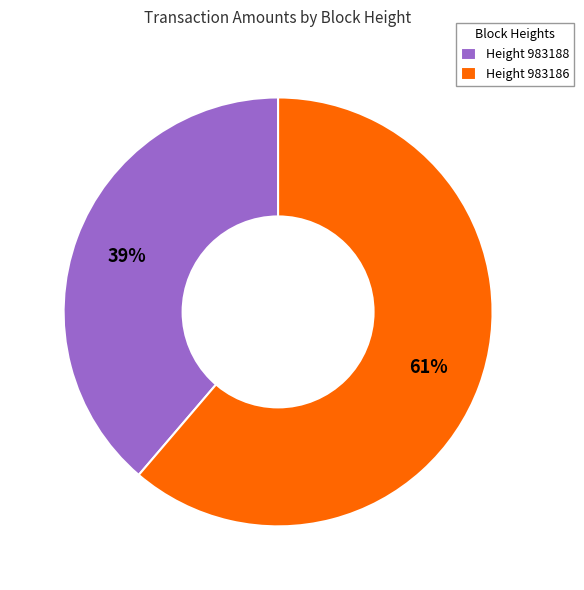

Combined, do Height 983186 and Height 983188 account for over 50%?

Yes